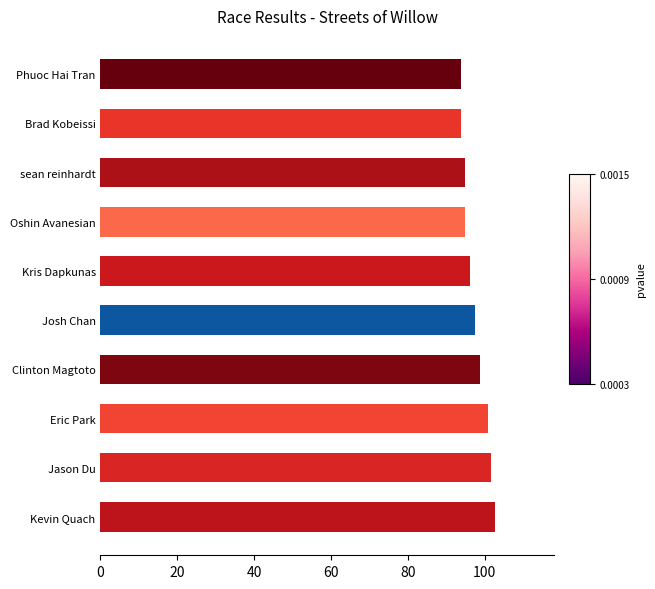

Count the number of values greater than 97.

5